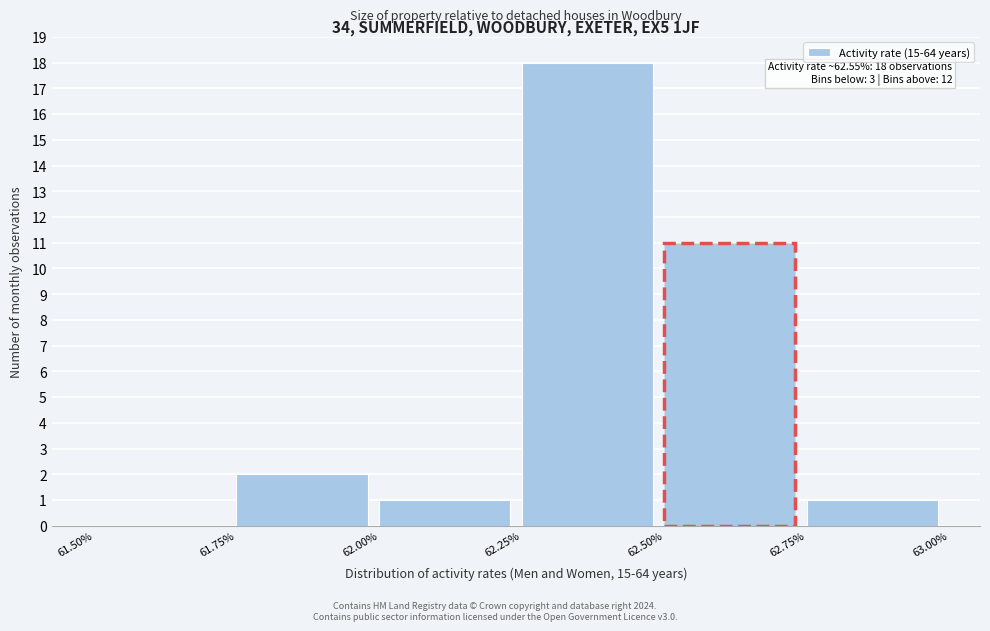

Over which range of the x-axis is the bar tallest?

62.25% to 62.50%